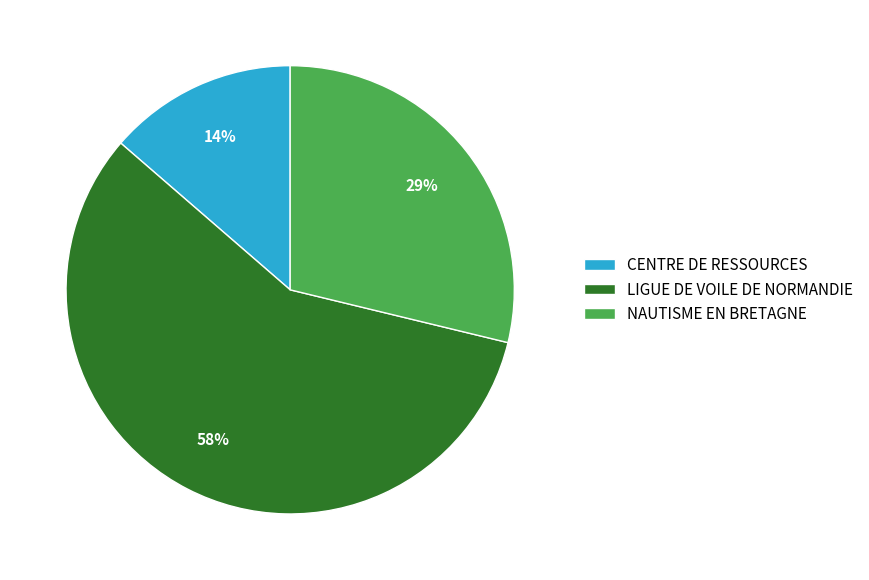

What is the smallest slice in the pie chart?

CENTRE DE RESSOURCES